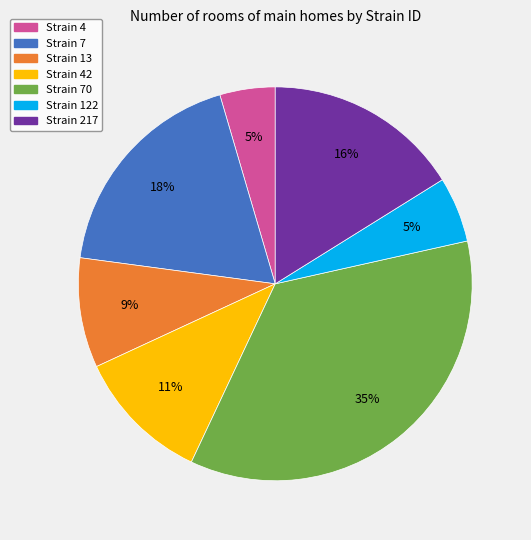

What is the ratio of the value at Strain 13 to the value at Strain 70?

0.3